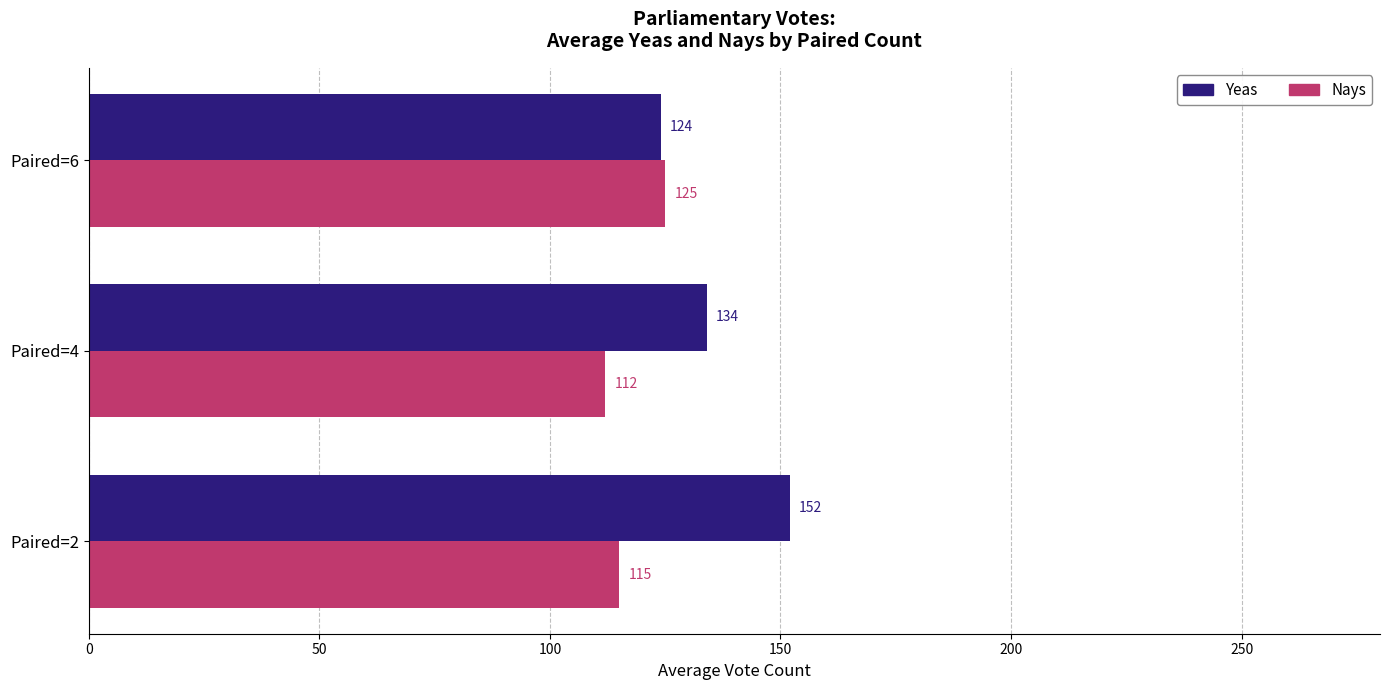

List the series in order of their peak value, highest first.

Yeas, Nays